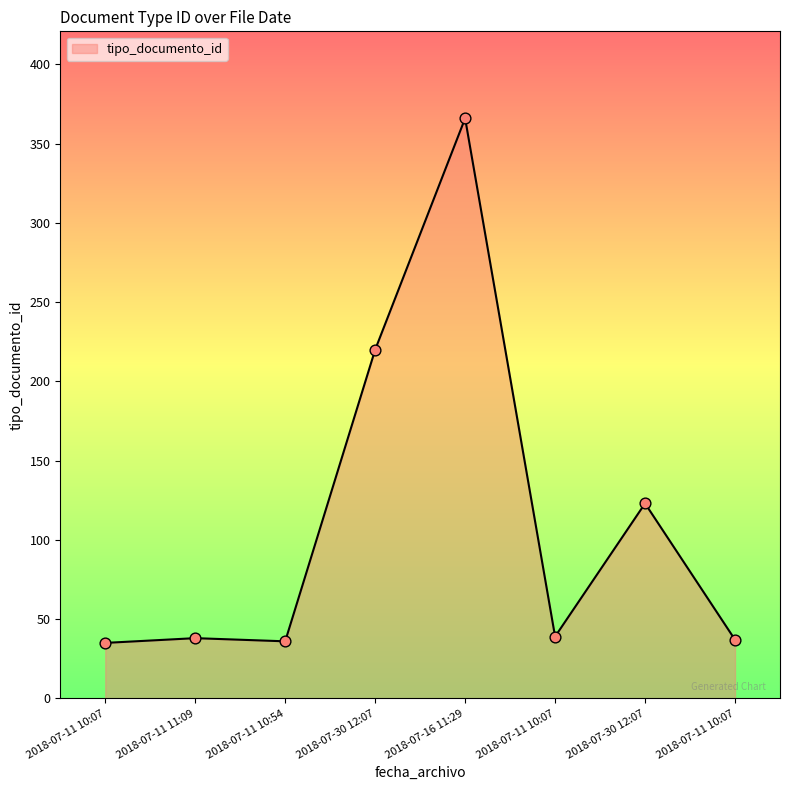

Is this an area chart (filled region under the line)?

Yes